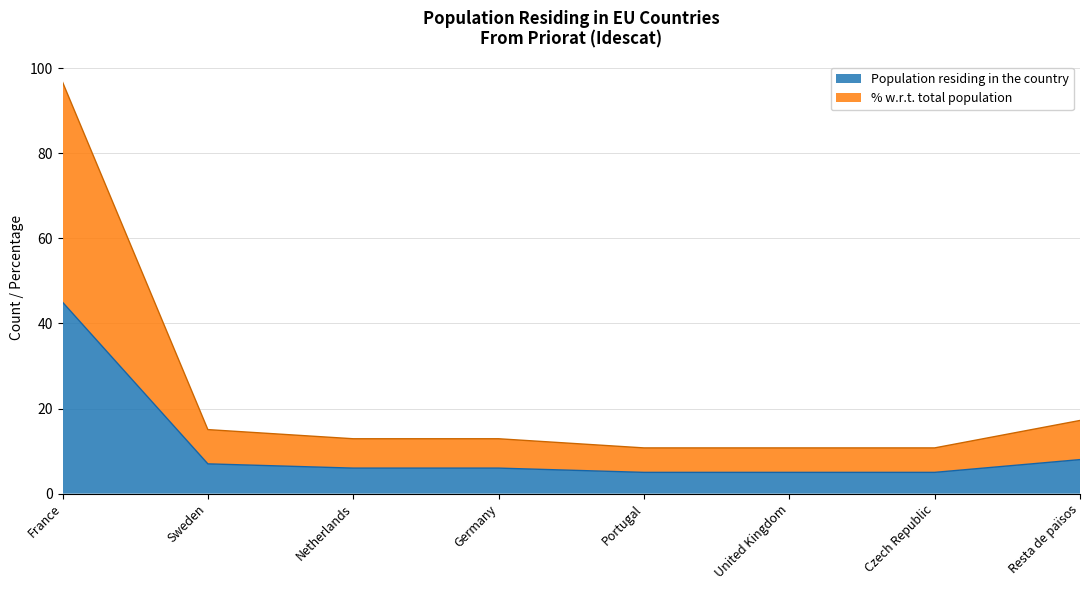

What is the total value across all series at United Kingdom?

10.8